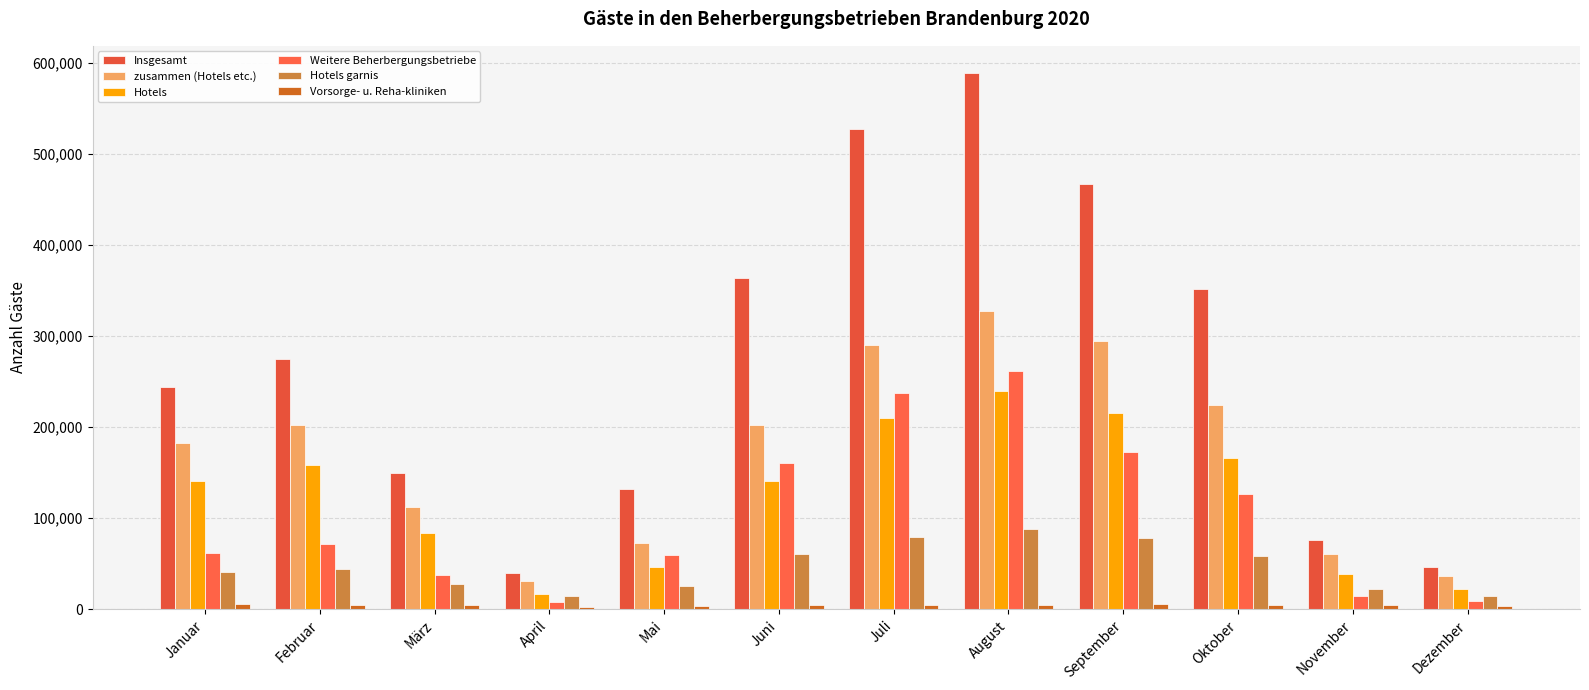

What is the label of the 5th bar from the left?

Mai